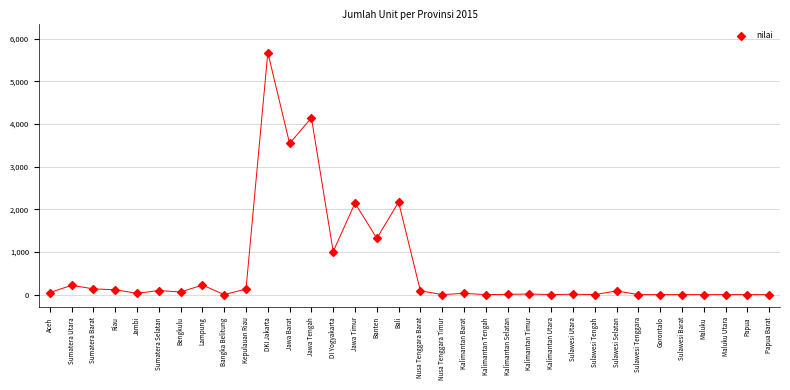

What is the range of Y values (max minus min)?

5670